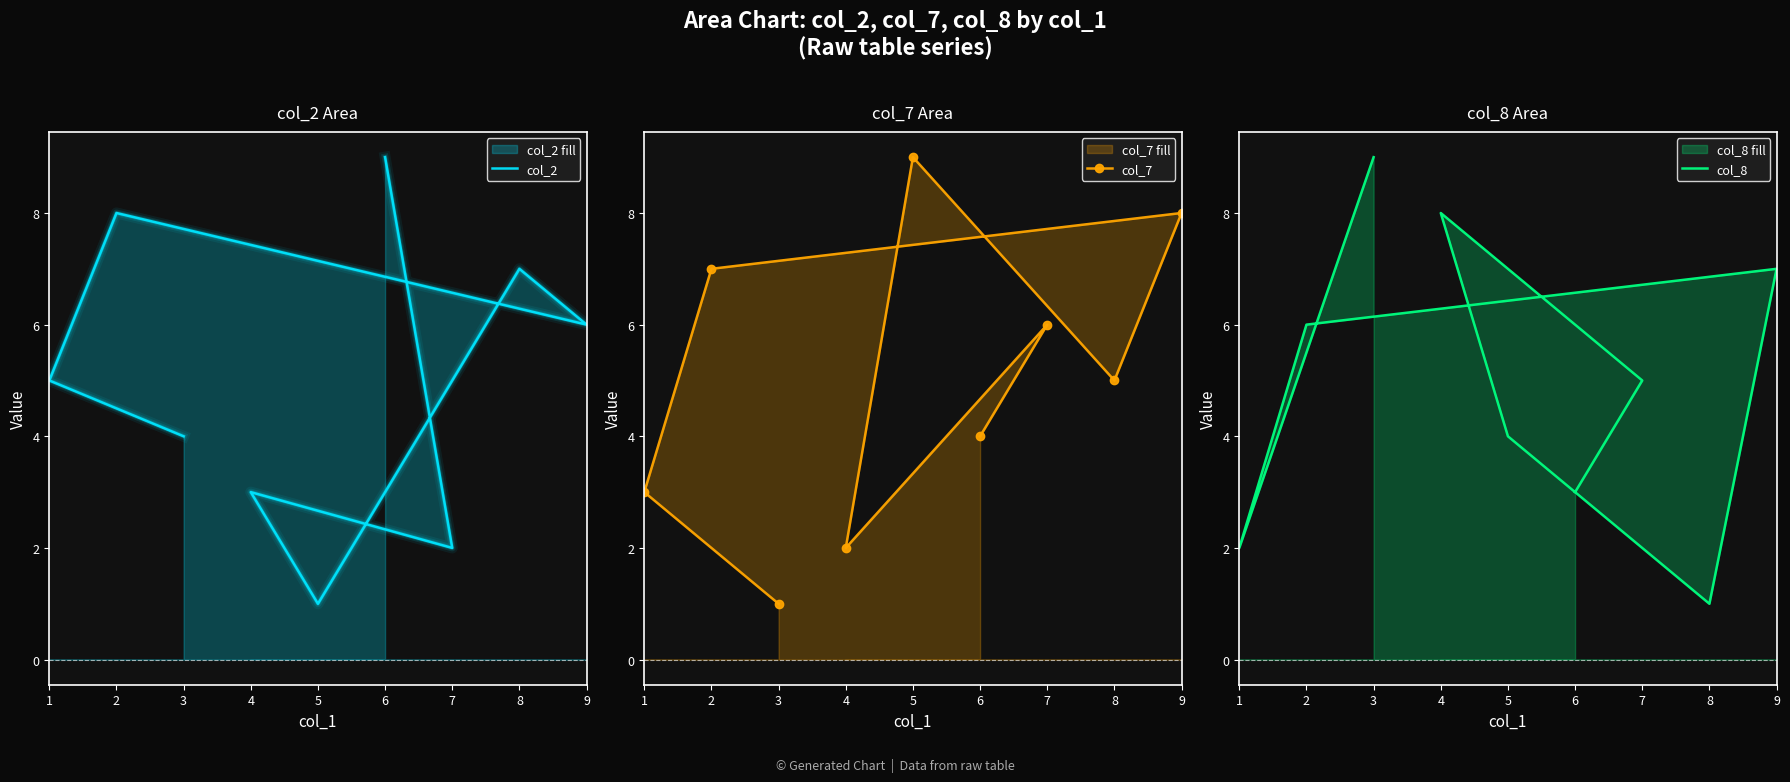

How many col_2 values are between 3 and 7?

5